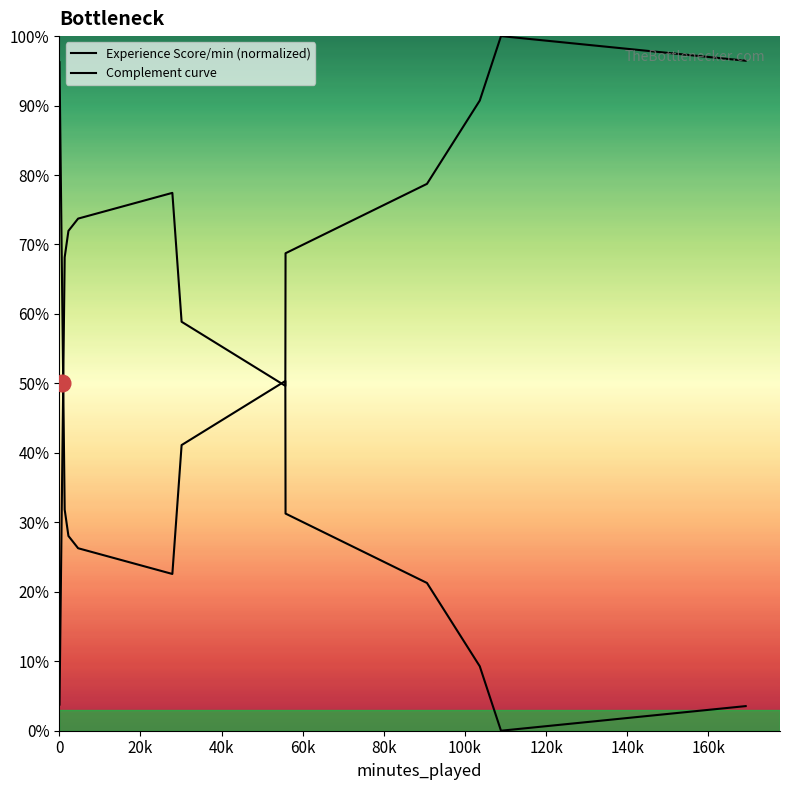

How many lines are shown in the chart?

2